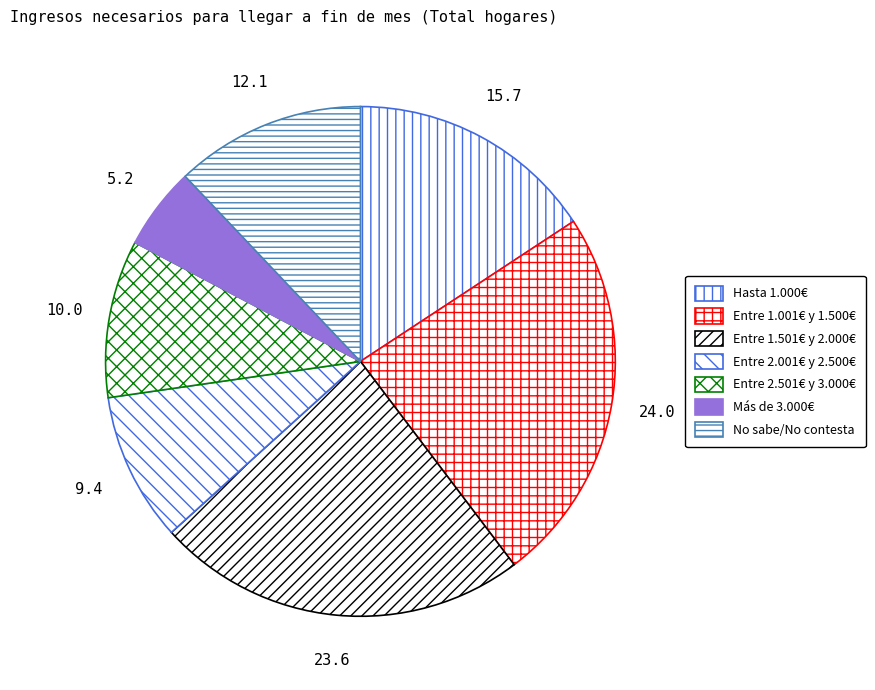

How many slices are in this pie chart?

7